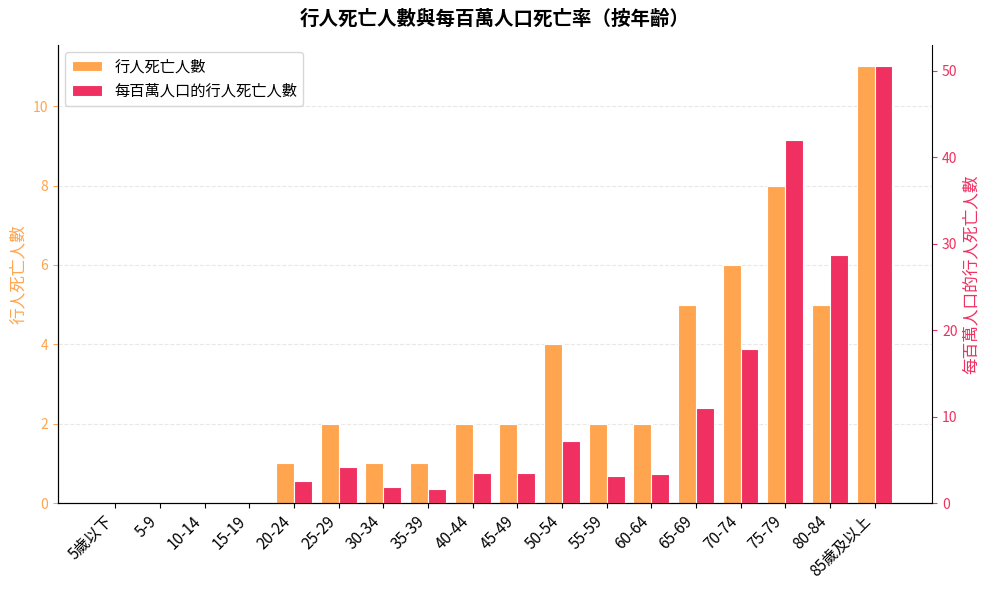

At which category is the sum across all series the highest?

85歲及以上